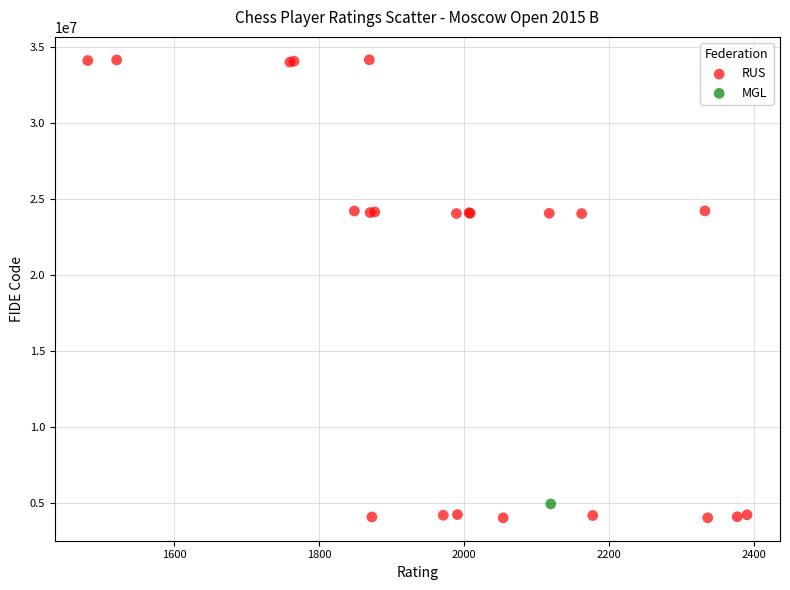

What are all the series names shown in the legend?

RUS, MGL